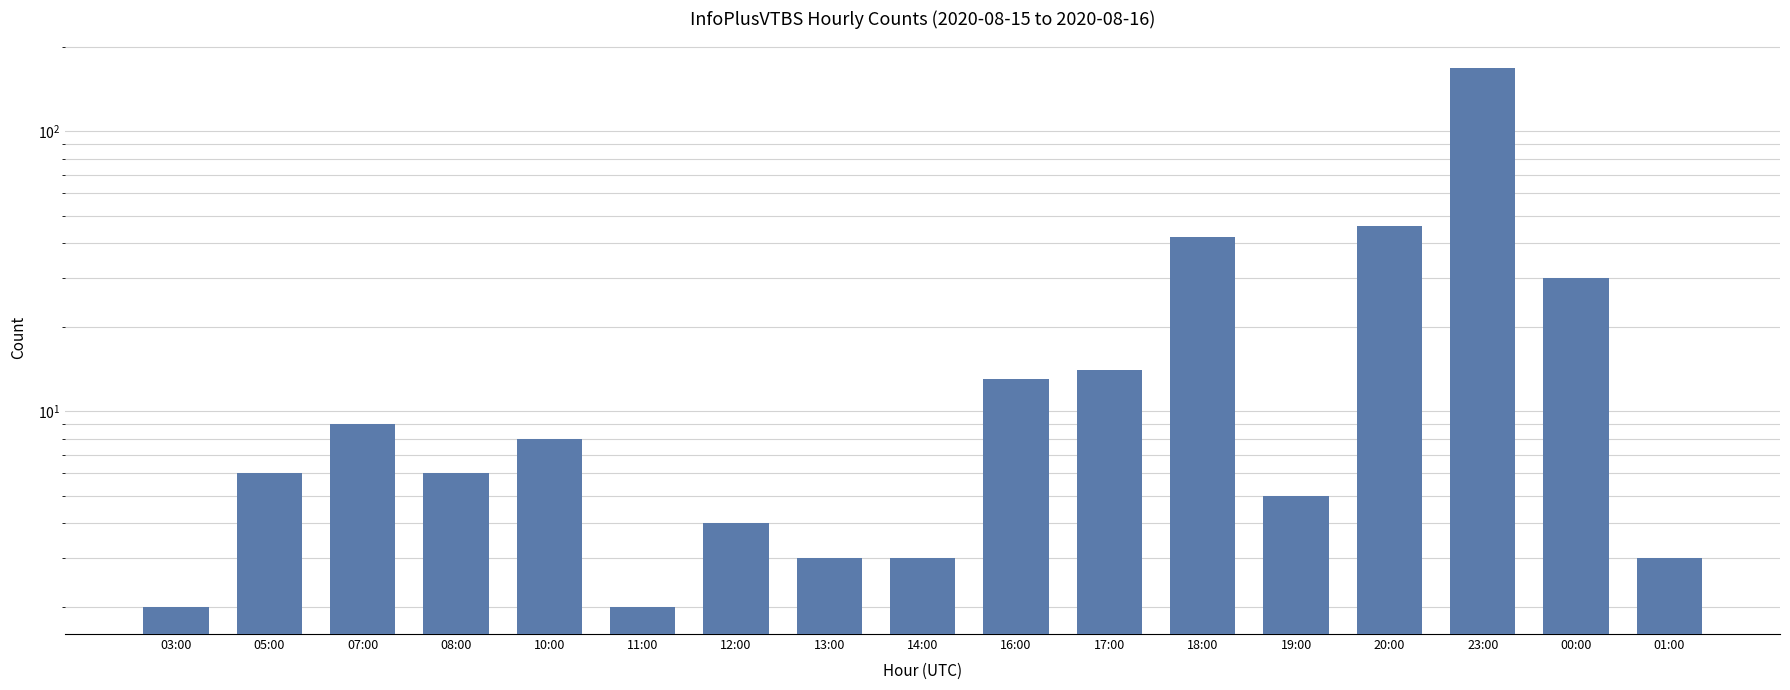

The value at 19:00 is 2. True or false?

False